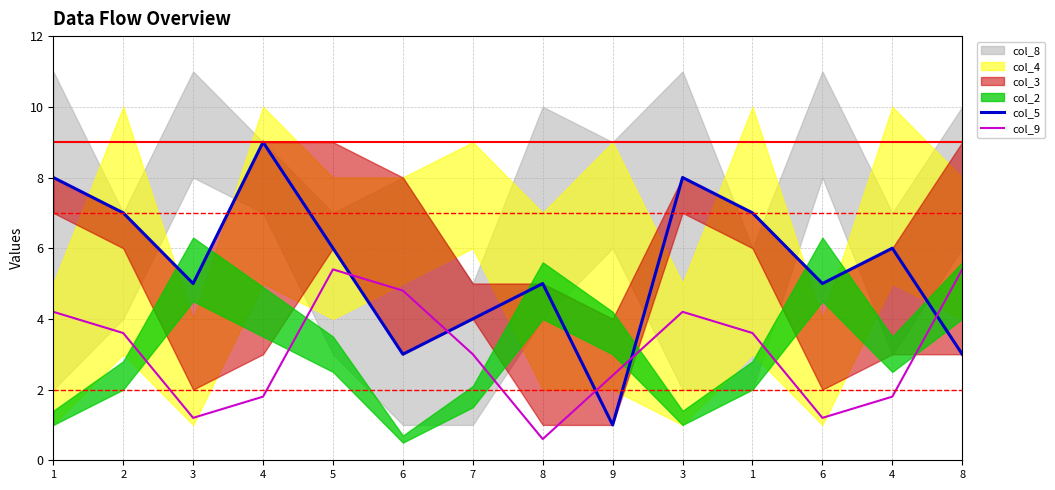

True or false: col_5 and col_9 cross at least once.

True